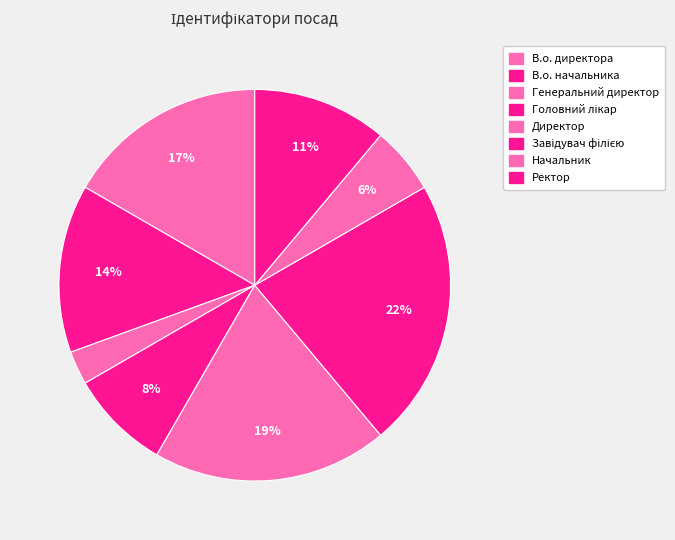

Rank the categories by value from highest to lowest.

Завідувач філією, Директор, В.о. директора, В.о. начальника, Ректор, Головний лікар, Начальник, Генеральний директор